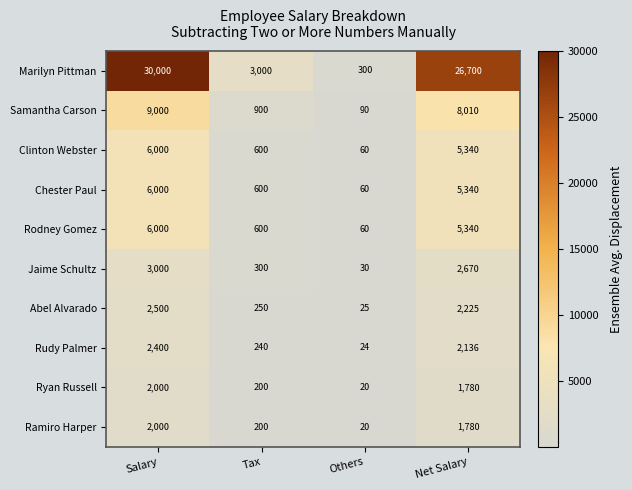

At which label does Ryan Russell first exceed 1780?

Salary